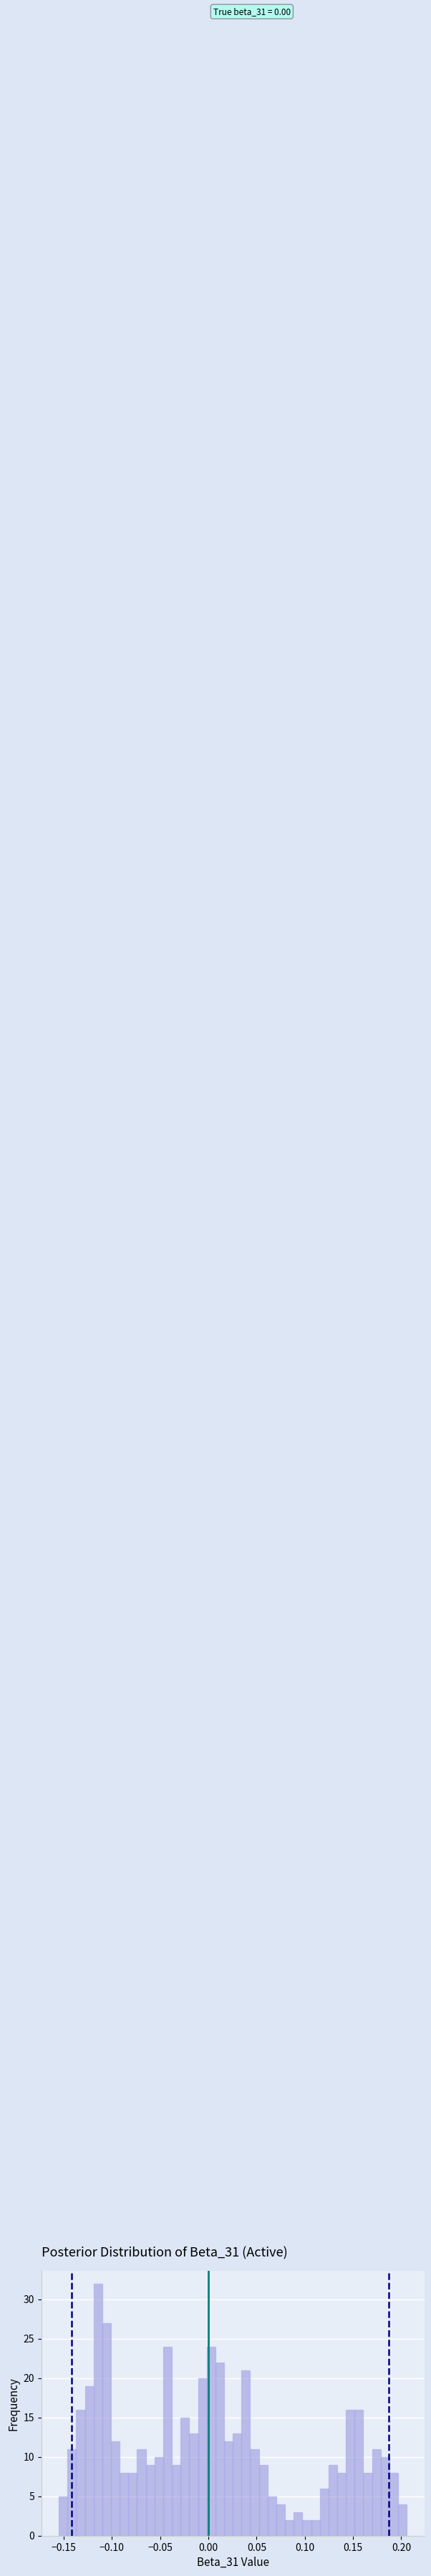

Around what value on the x-axis is the tallest bar? Give the approximate position of its centre, as read against the axis.

-0.115